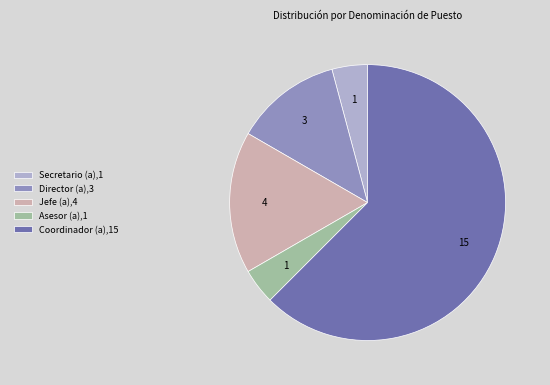

Between Director (a),3 and Jefe (a),4, which is larger?

Jefe (a),4